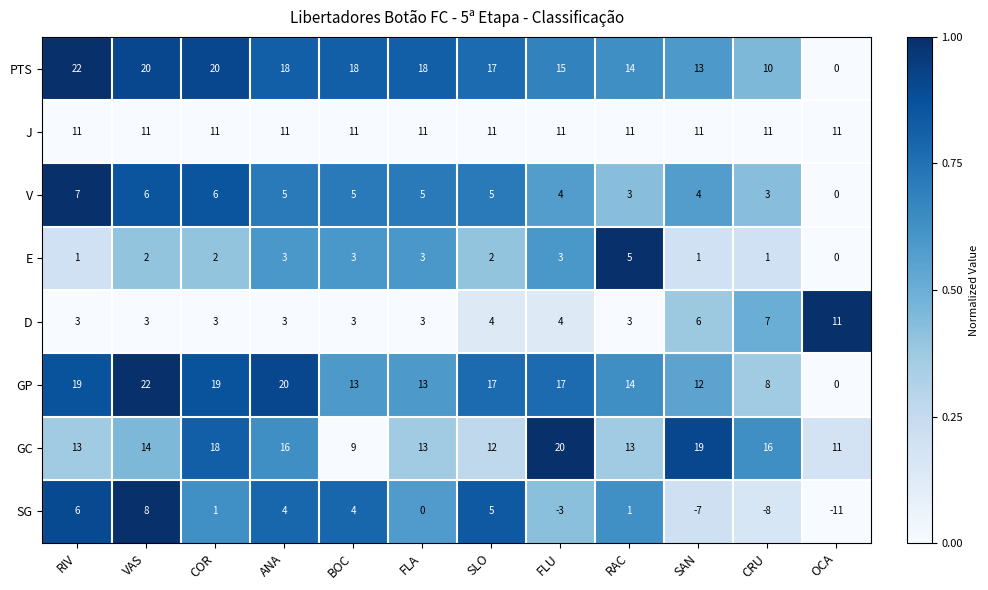

How many positive values does the V series have?

11